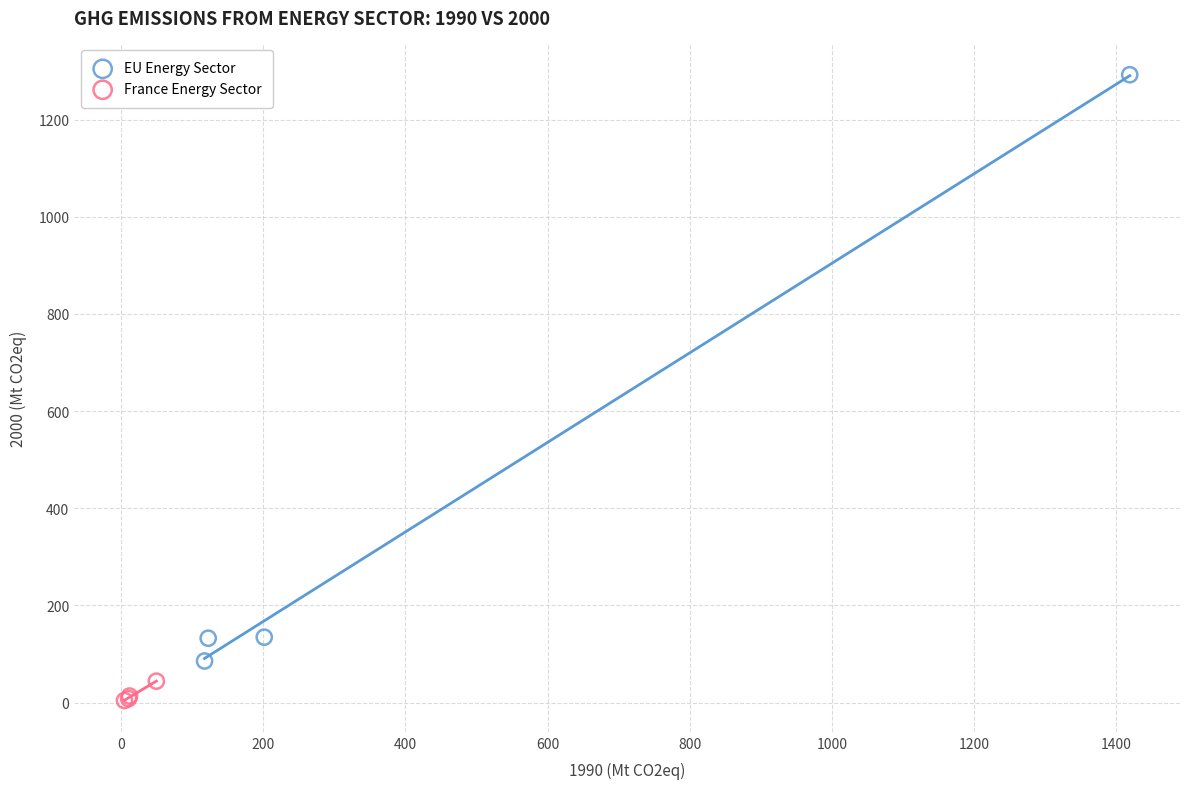

Which series has the largest Y range (max minus min)?

EU Energy Sector